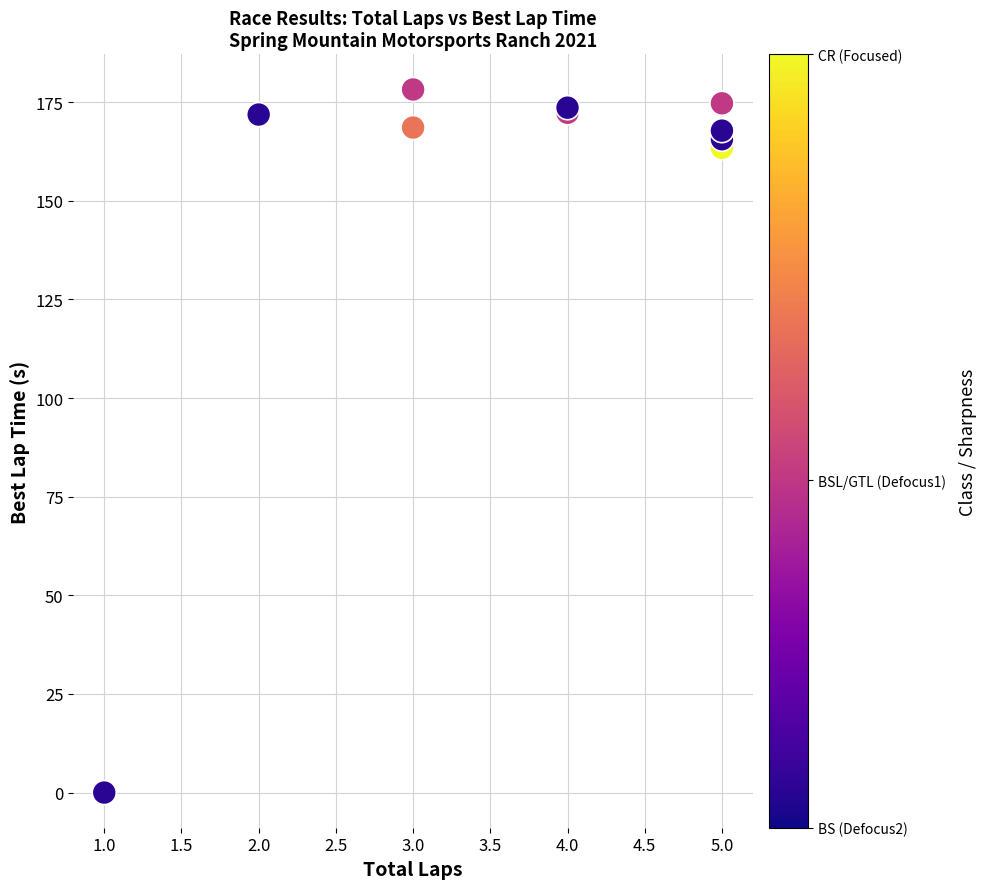

What Y value in the scatter plot is closest to 89?

163.4